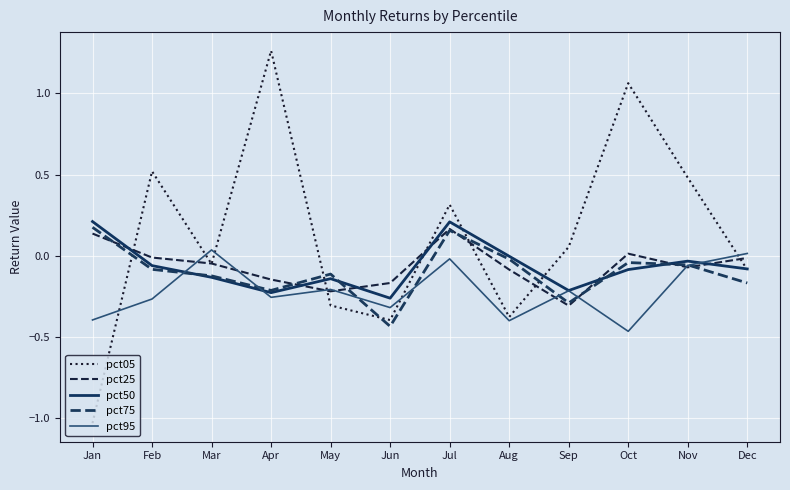

How many values in the pct75 series exceed 0?

2